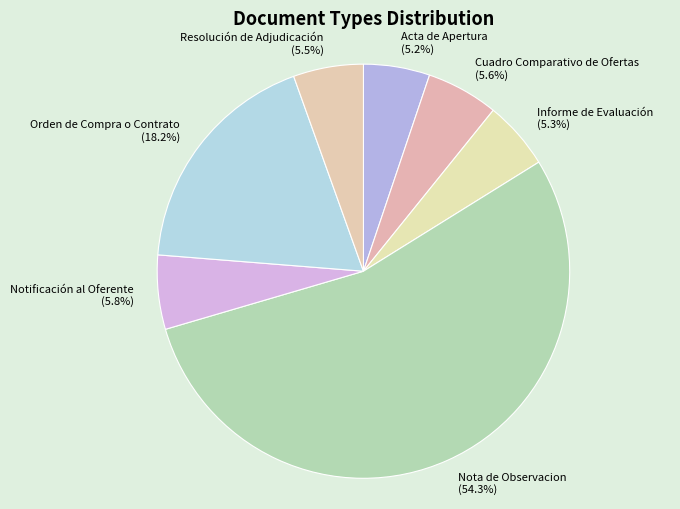

To the nearest percent, what portion does Cuadro Comparativo de Ofertas represent?

6%